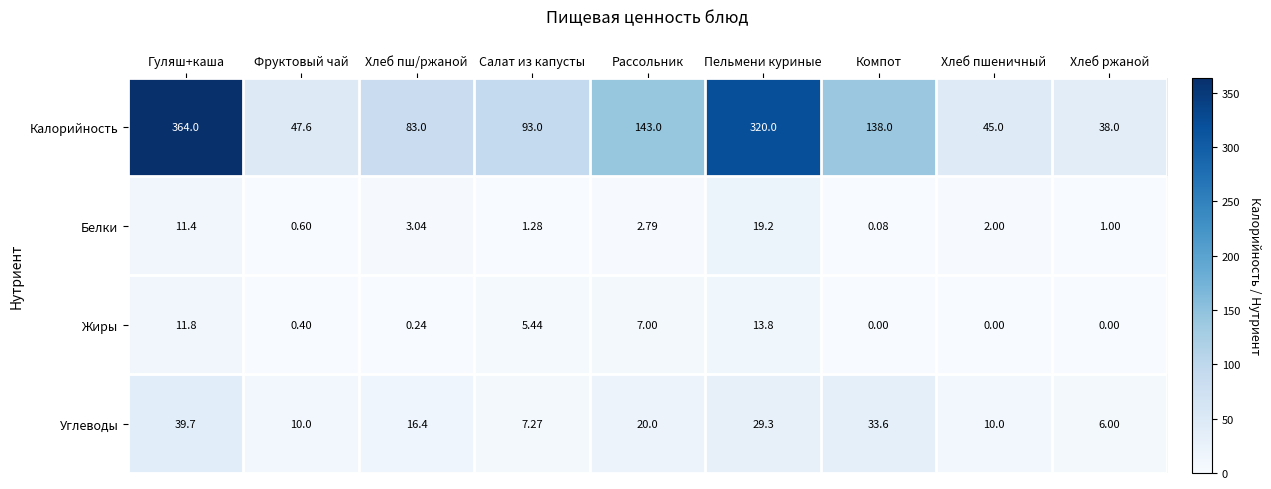

Where is Жиры nearest to the value 6?

Салат из капусты